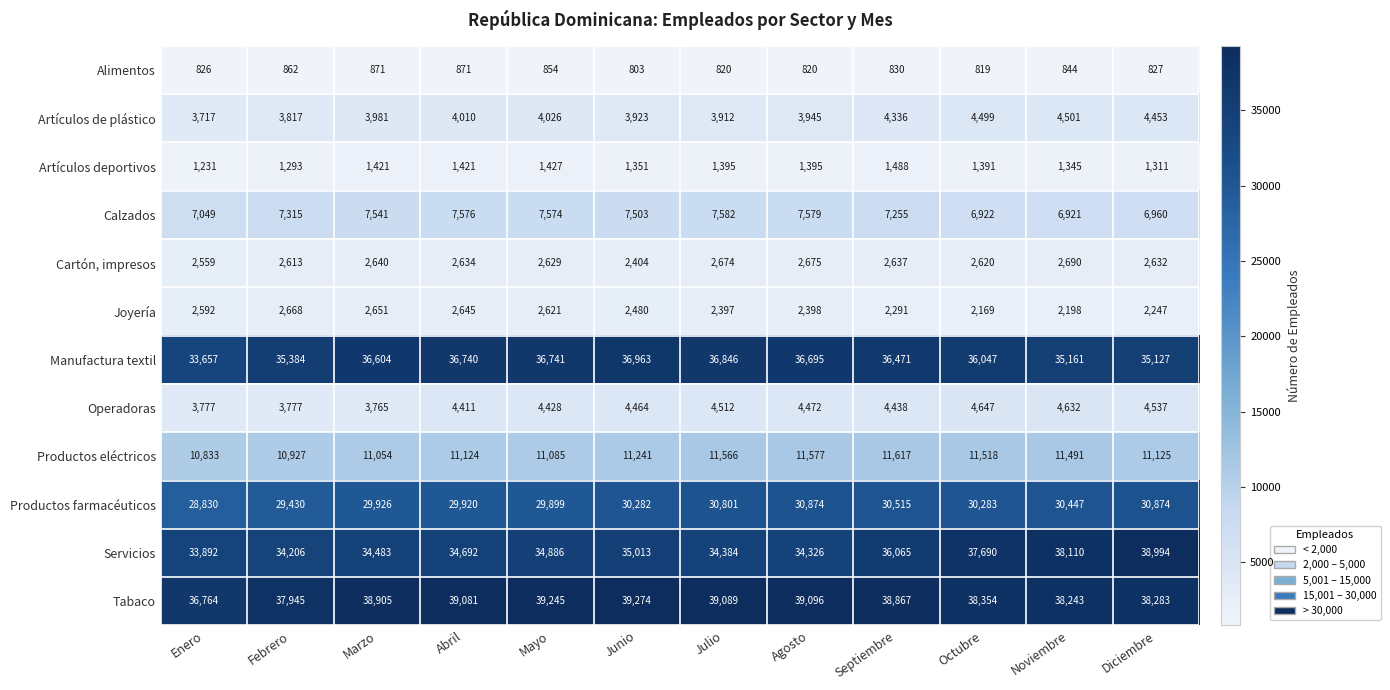

What is the sum of all Operadoras values?

51860